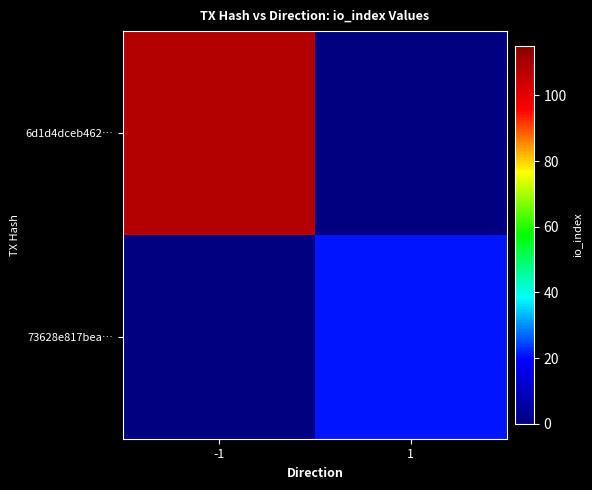

Which series has the widest spread of values?

6d1d4dceb462…